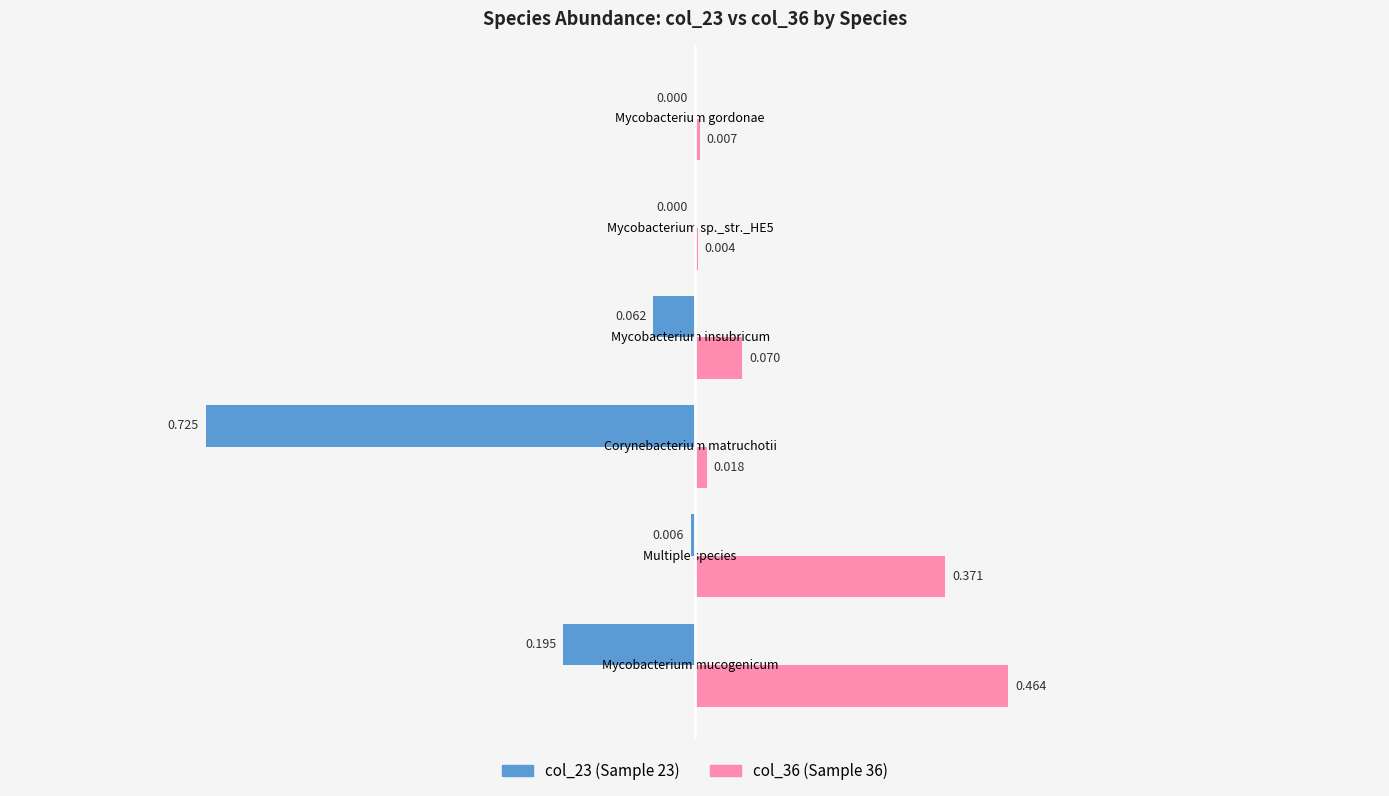

At which category is the sum across all series the highest?

Multiple species